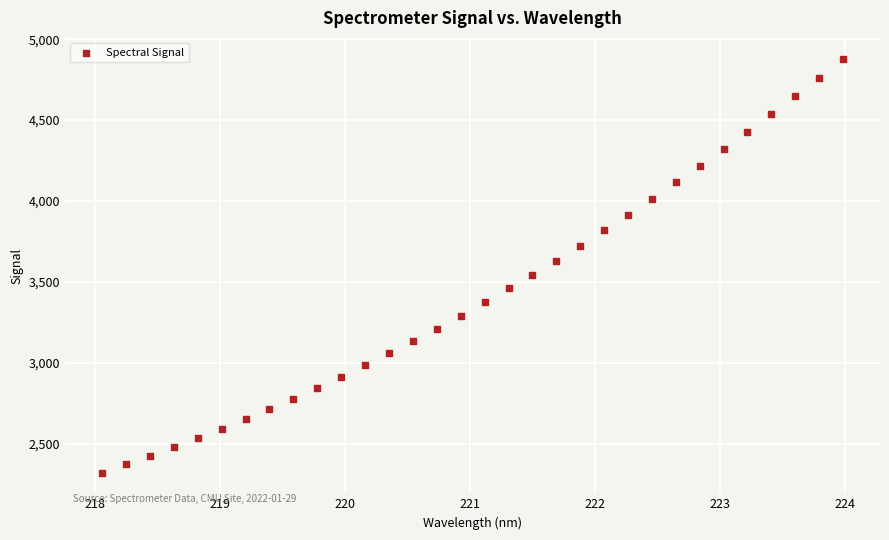

What is the range of X values (max minus min)?

5.9